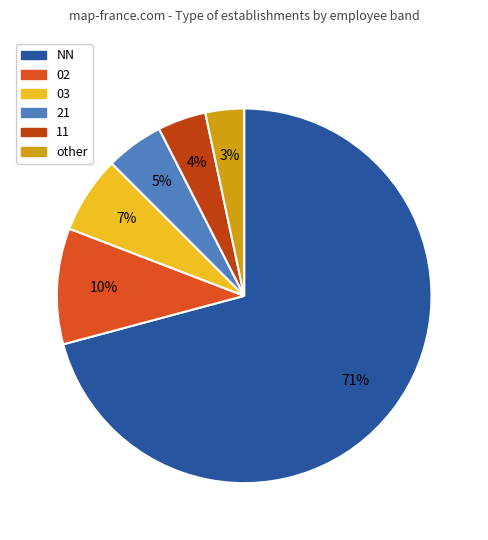

Is it true that NN is 77% of the pie?

False